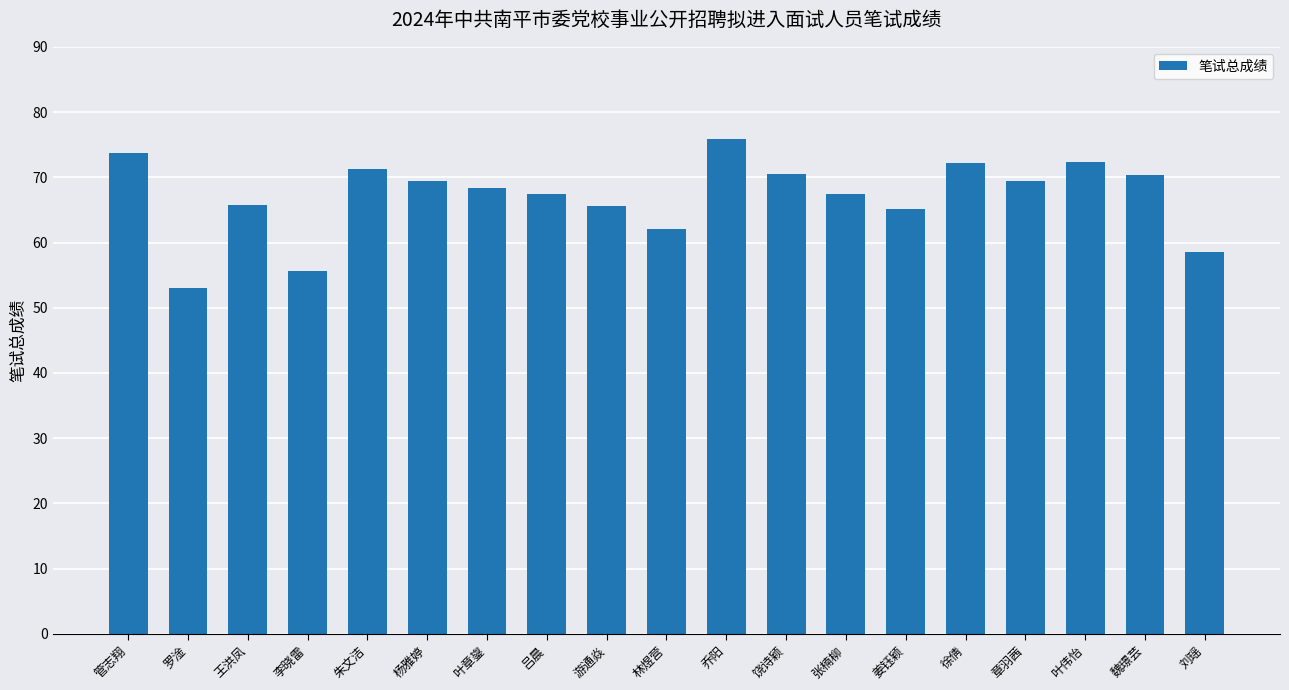

What is the approximate value at 叶章鋆?

68.4